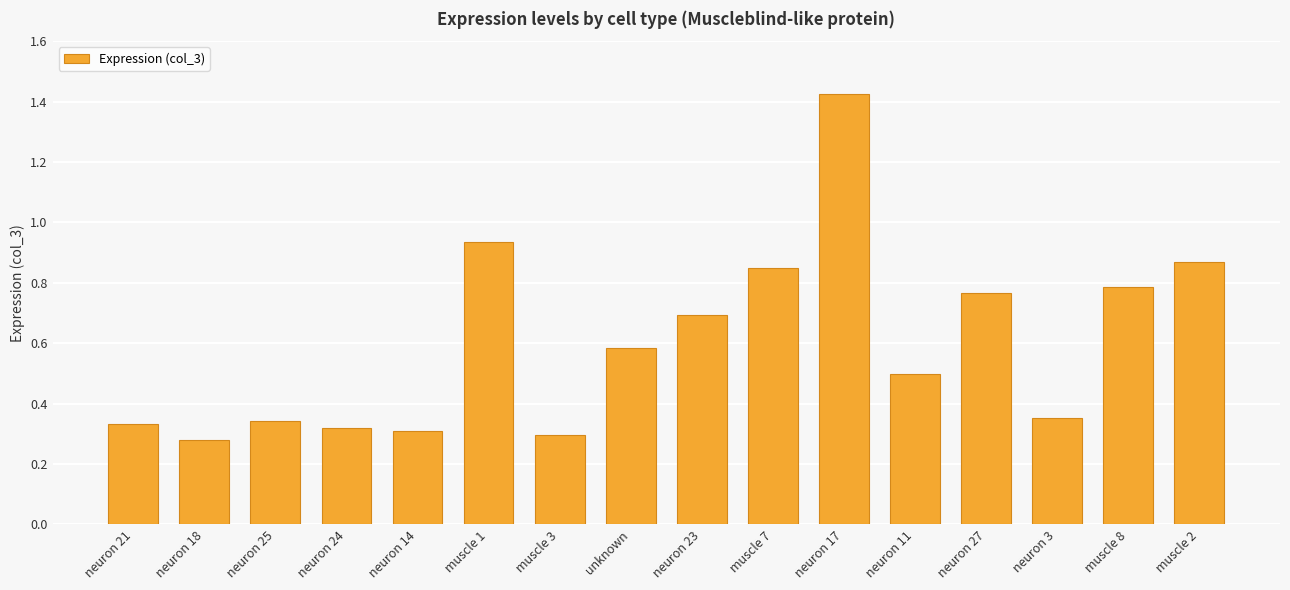

What is the difference between the maximum and second lowest values?

1.1